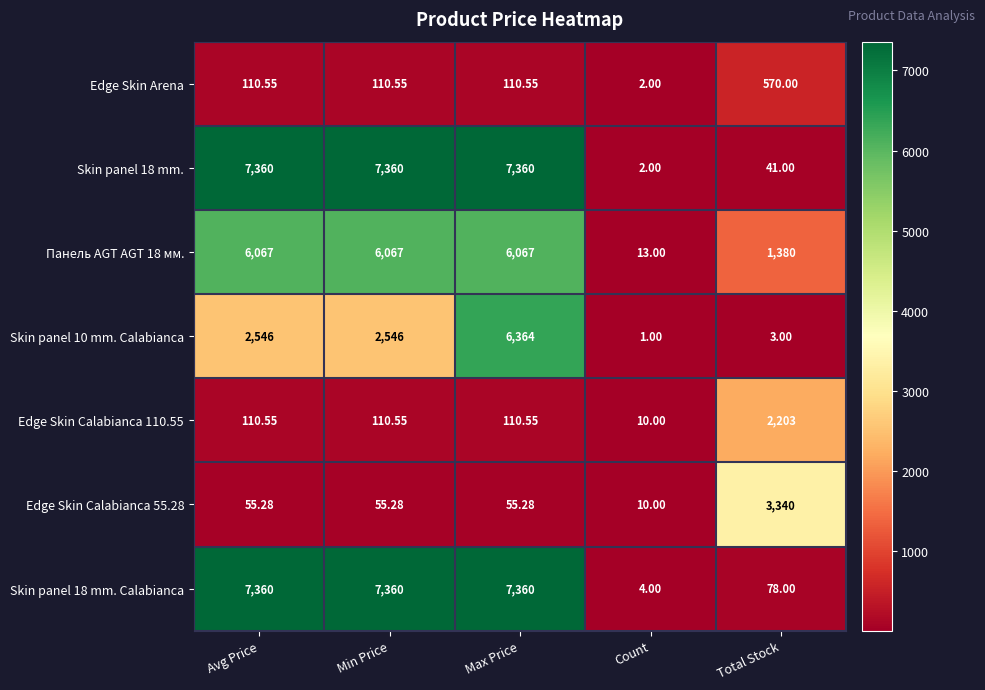

What is the spread (max minus min) of values at Max Price?

7304.7